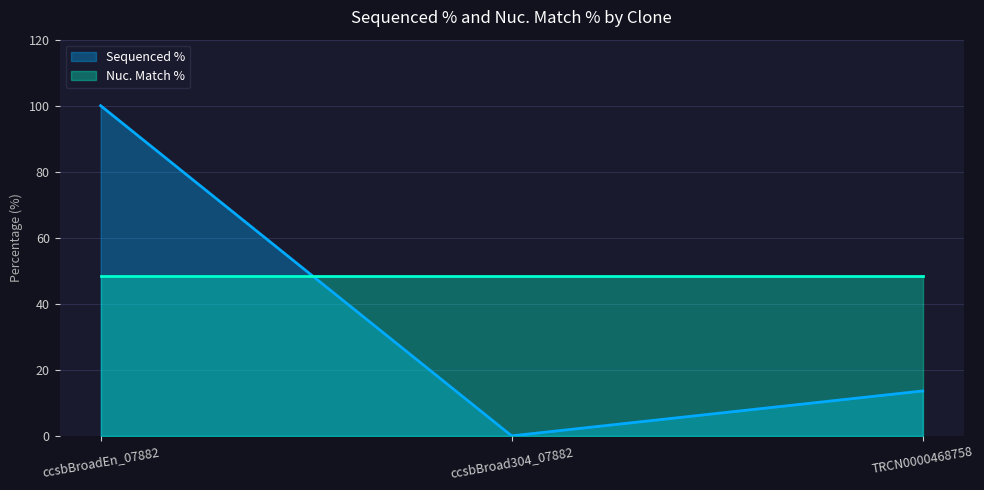

What position from the left is TRCN0000468758?

3